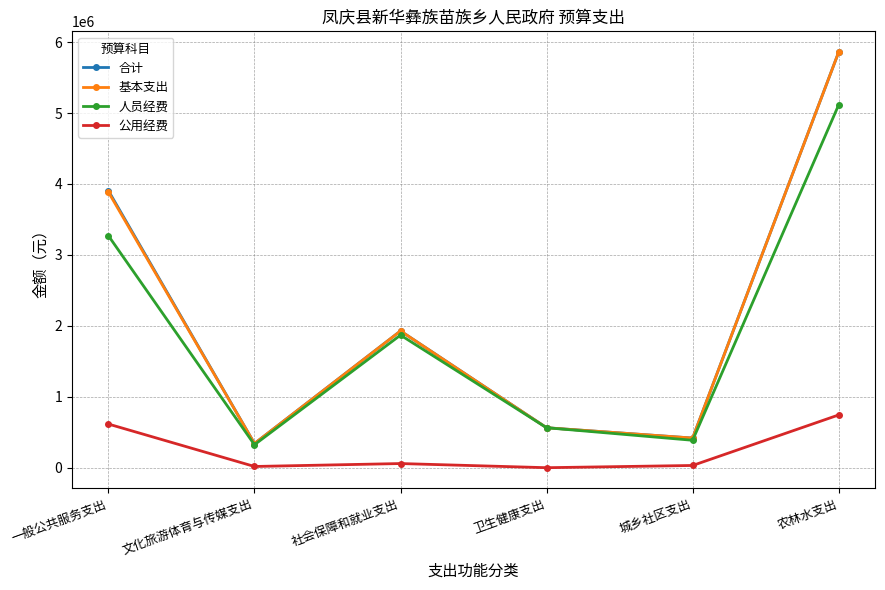

Count the number of categories in the chart.

6